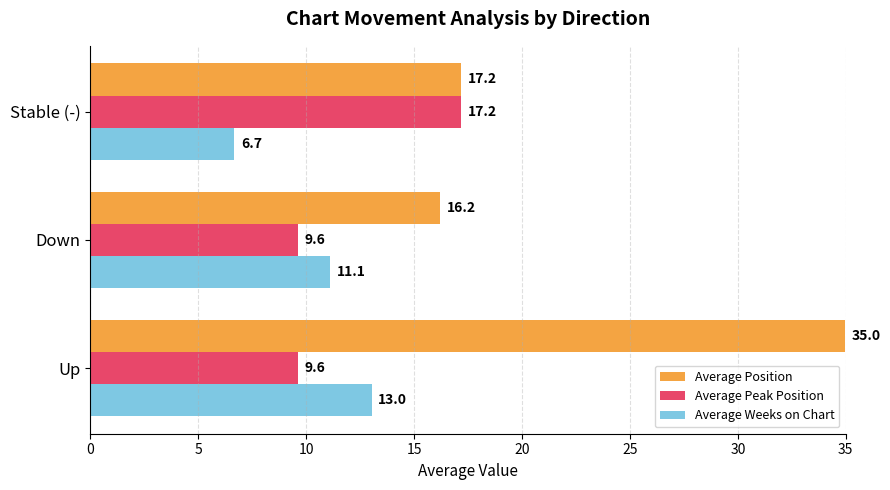

What value does the Average Weeks on Chart series have at Up?

13.0